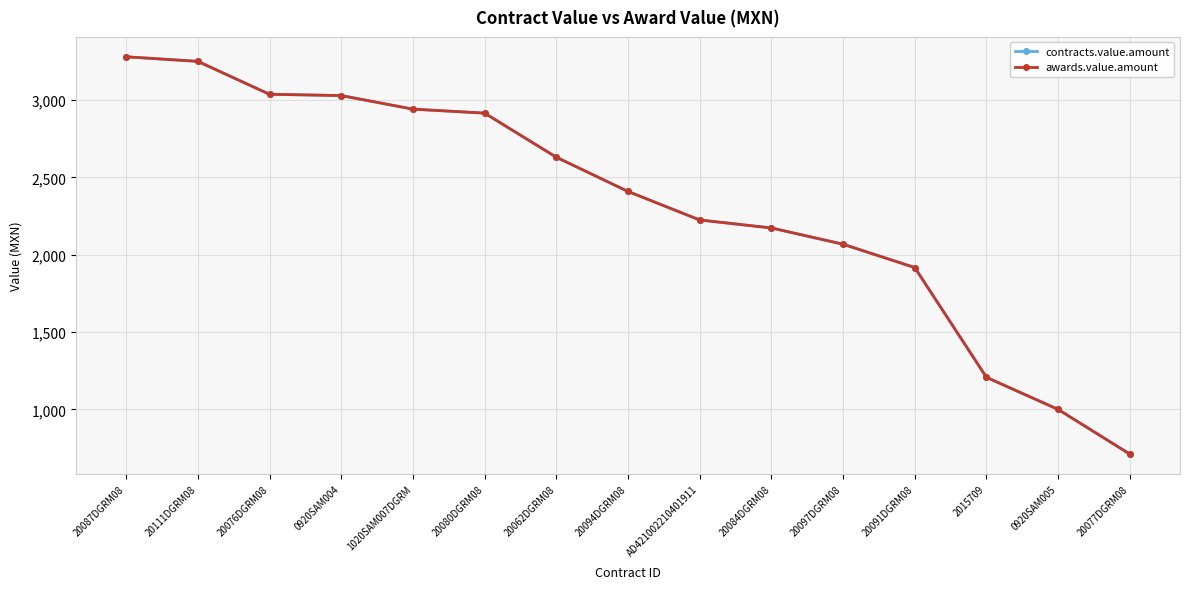

Does the chart have visible grid lines?

Yes